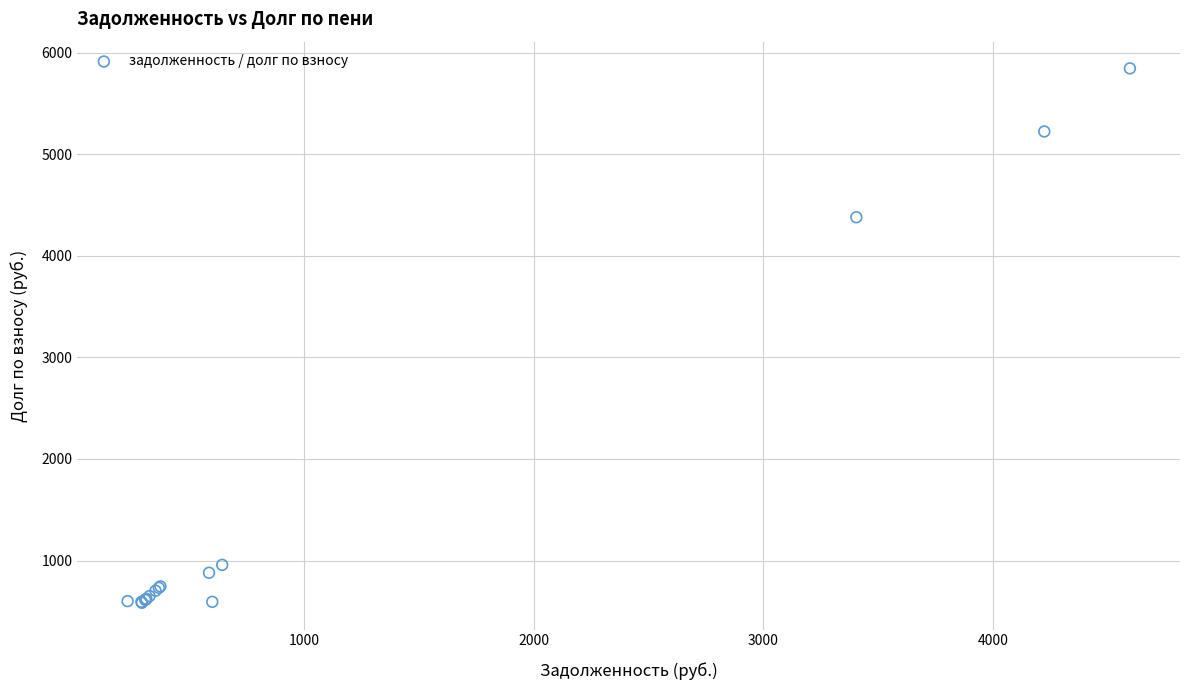

What Y value in the scatter plot is closest to 3213?

4379.1